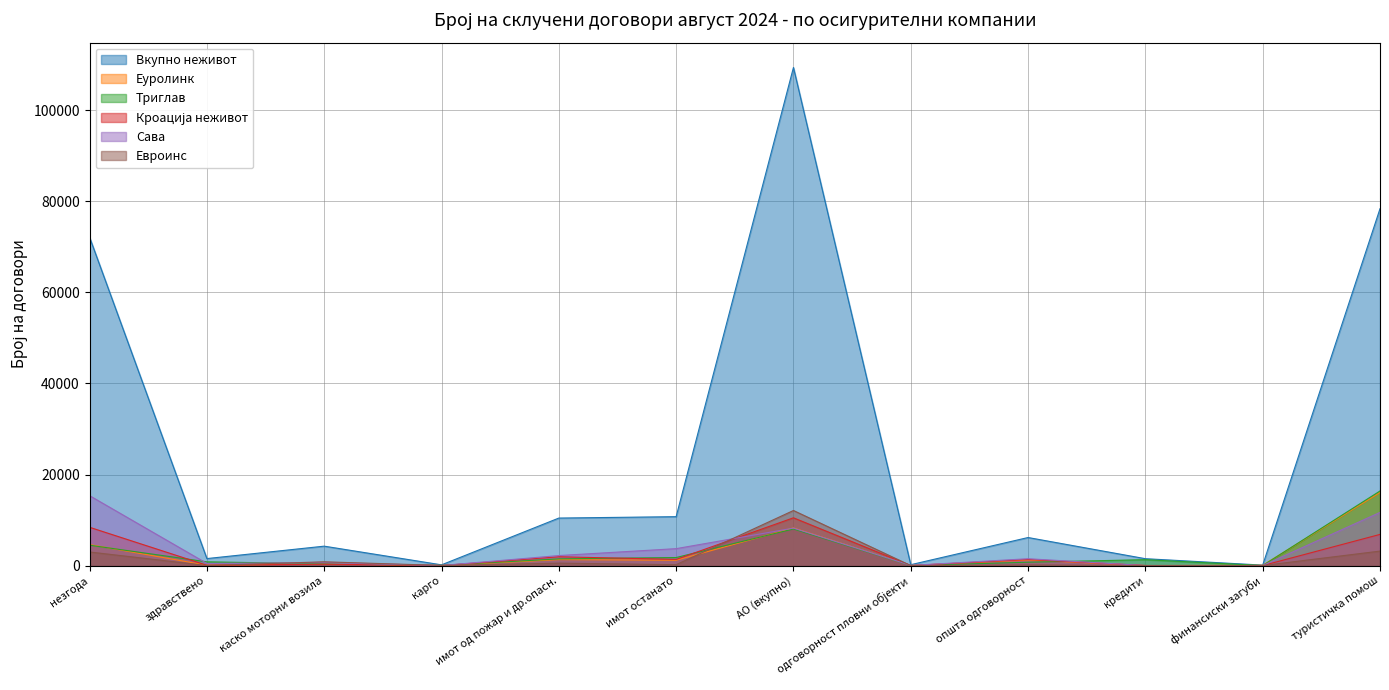

What are all the series names shown in the legend?

Вкупно неживот, Еуролинк, Триглав, Кроација неживот, Сава, Евроинс